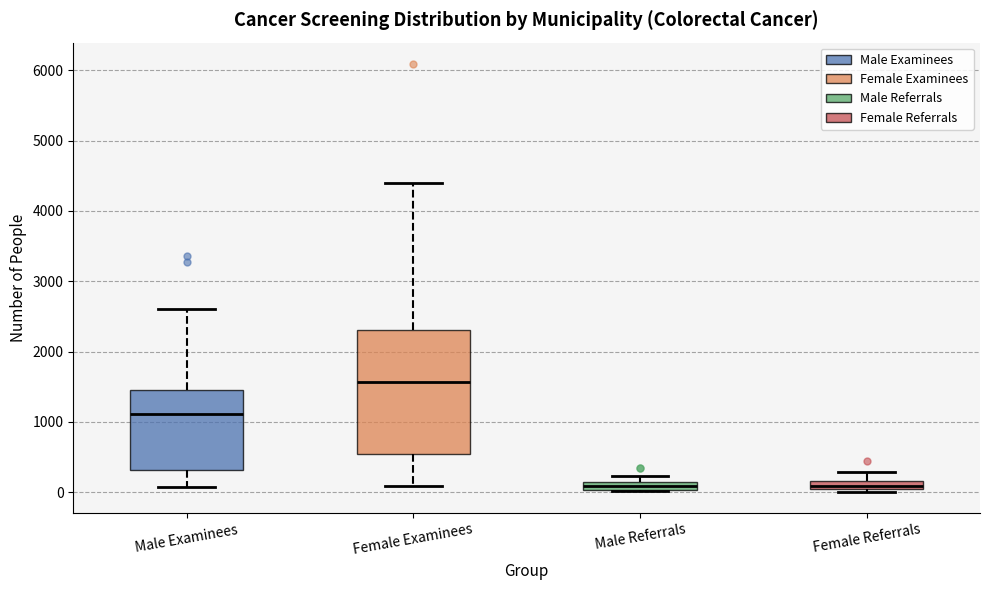

Where is the lower edge of the box for Male Referrals on the y-axis? The values are not printed on the chart, so give them approximately, as read against the axis.

0